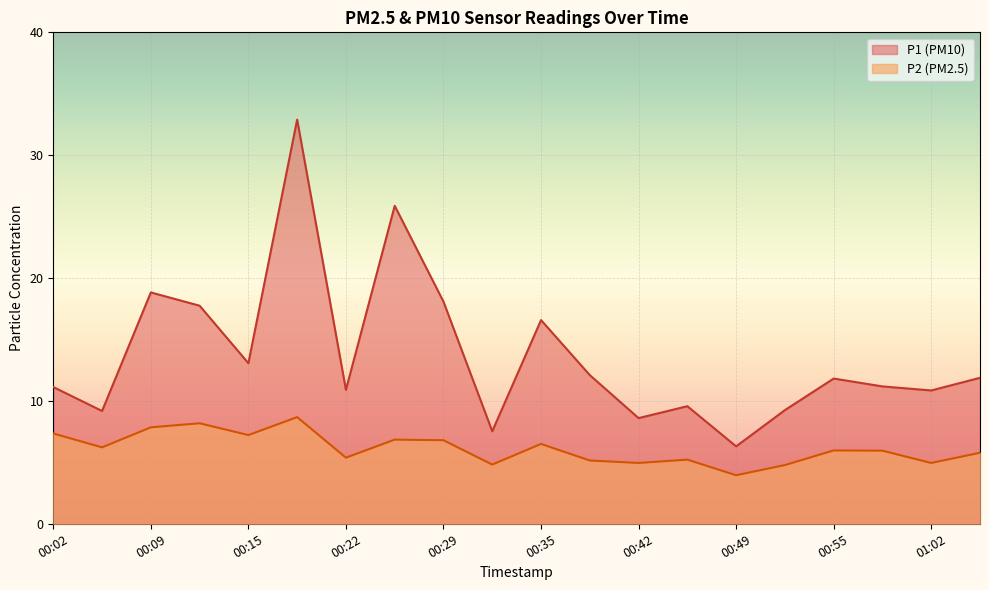

What is the difference between the maximum and second lowest values in the P1 series?

25.4